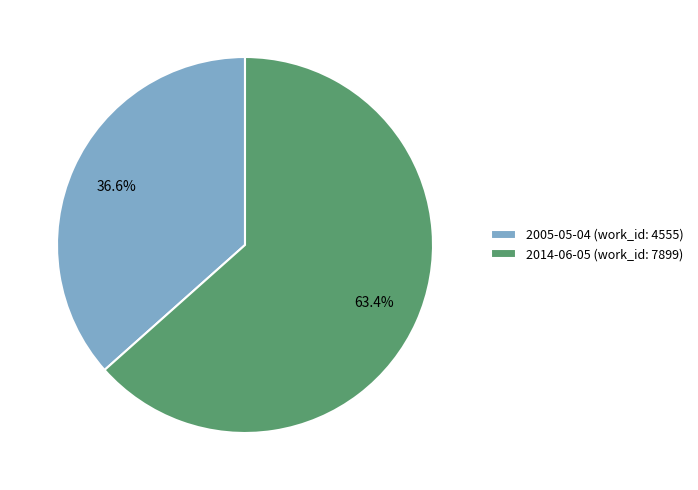

To the nearest percent, what is the difference between the 2005-05-04 and 2014-06-05 slice percentages?

27%